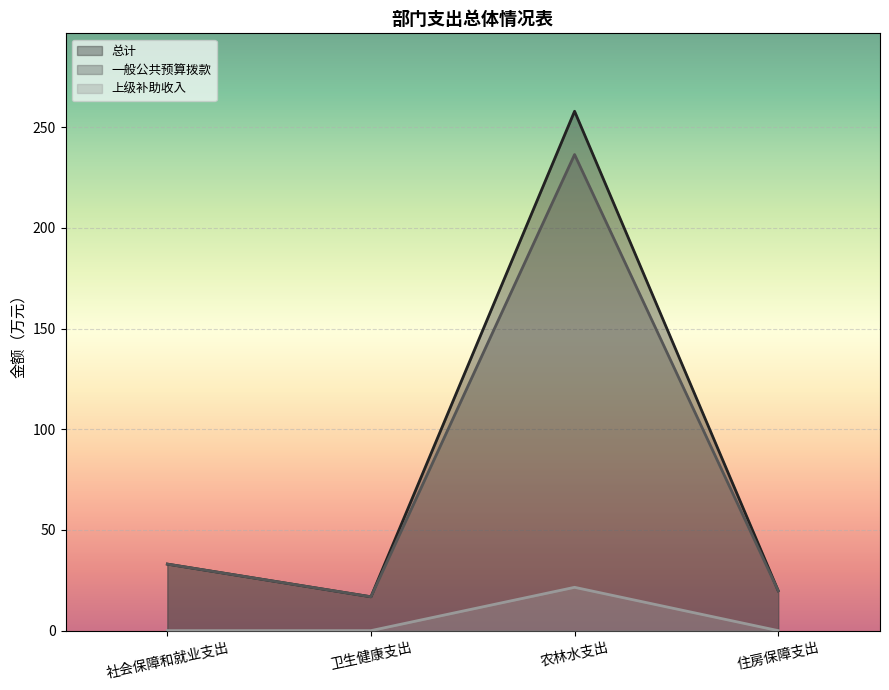

Where is the first local minimum for 一般公共预算拨款?

卫生健康支出